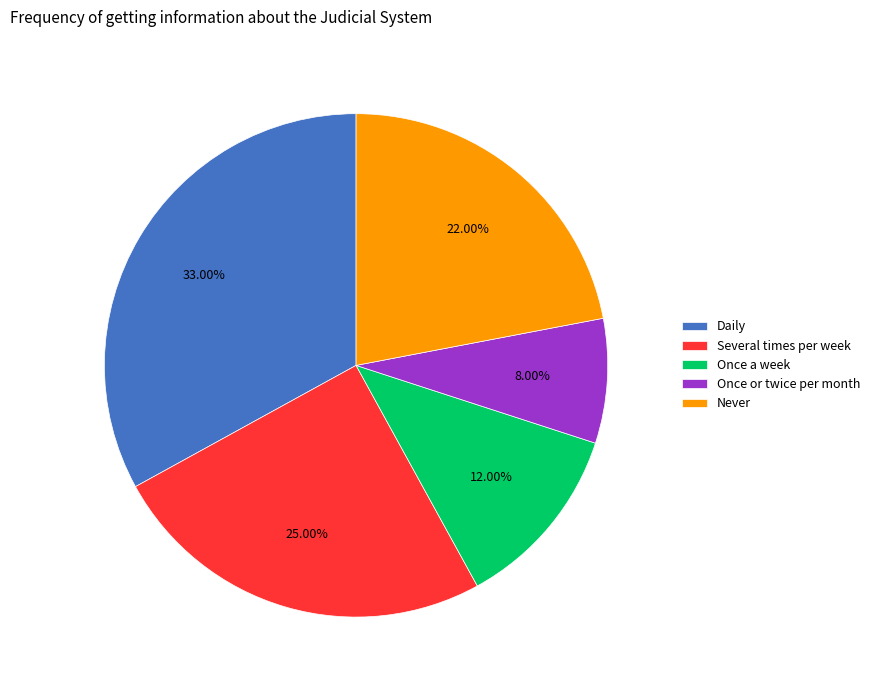

To the nearest percent, what portion does Daily represent?

33%